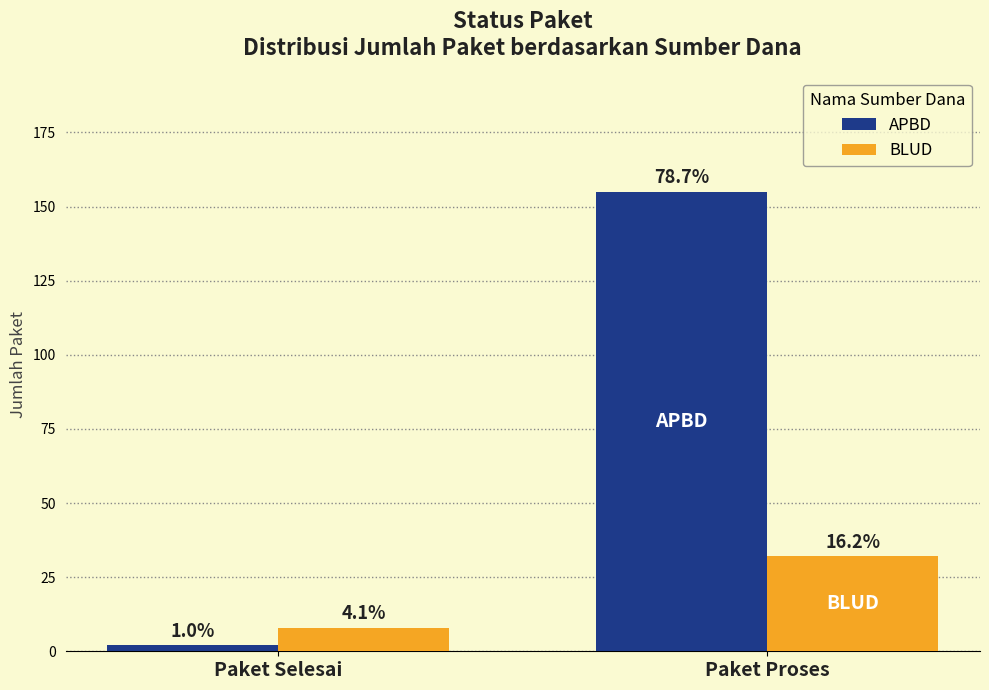

What is the highest value of the APBD series?

155